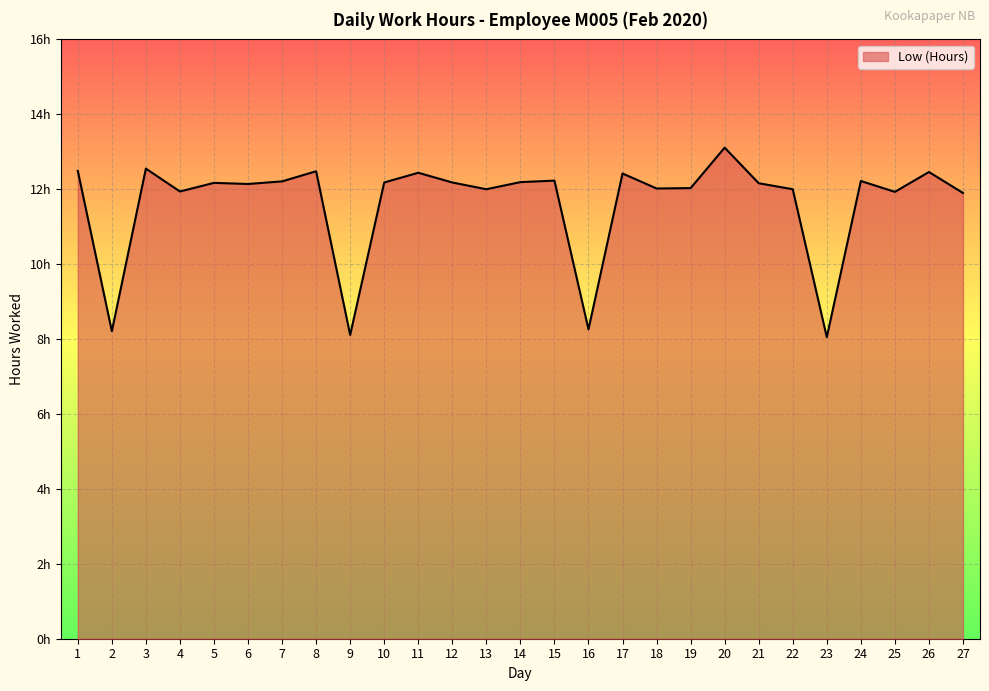

What is the difference between the second highest and second lowest values?

4.4